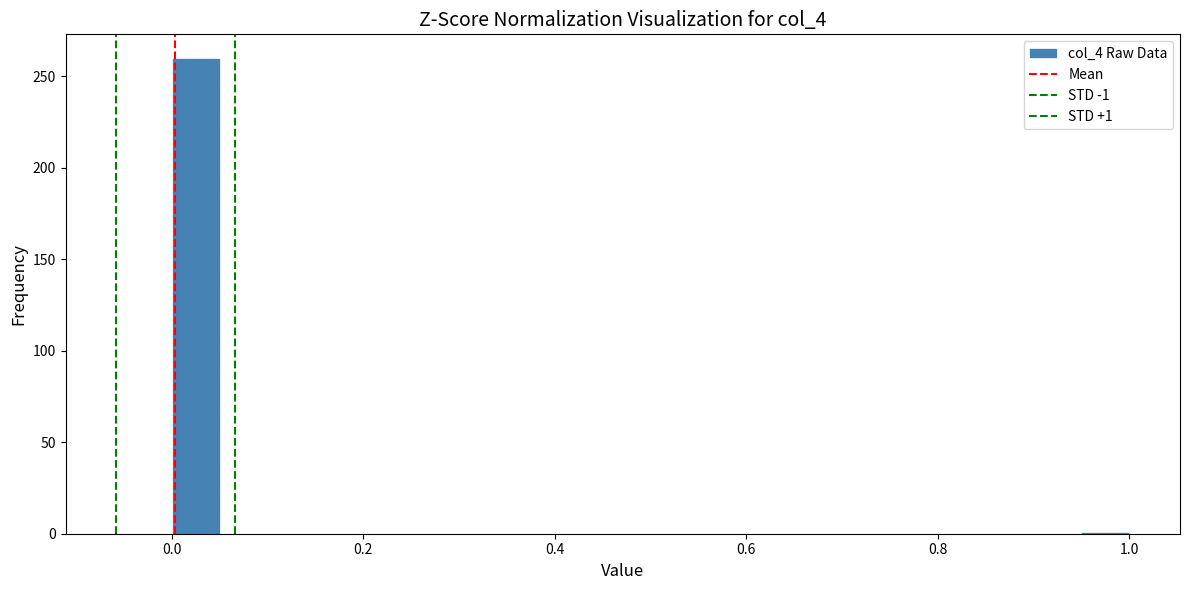

Read against the x-axis, roughly where is the centre of the tallest bar?

0.02